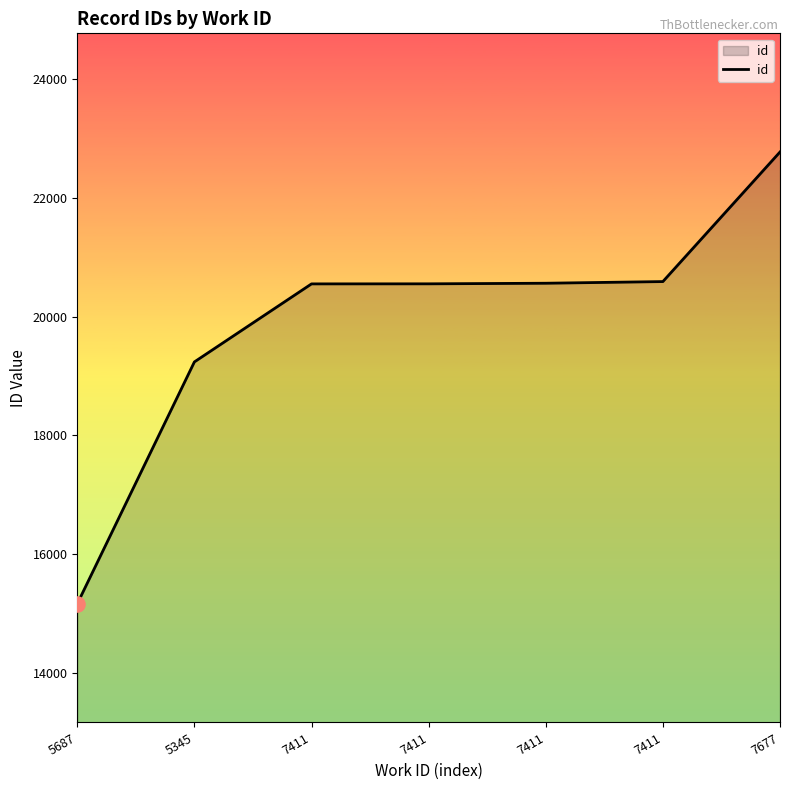

How many series are shown in this chart?

1